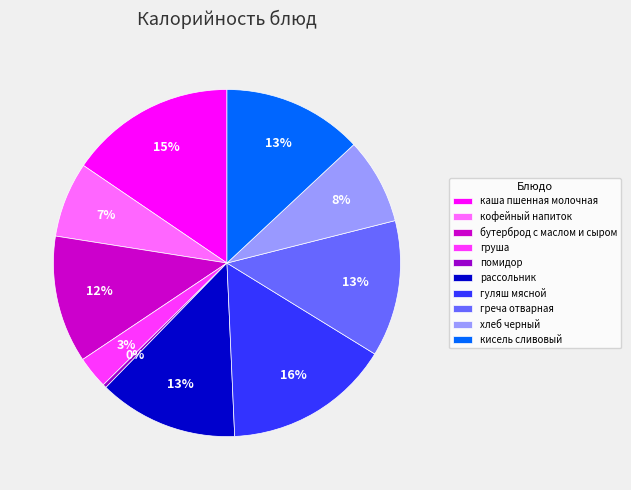

Does кофейный напиток account for over 50% of the chart?

No